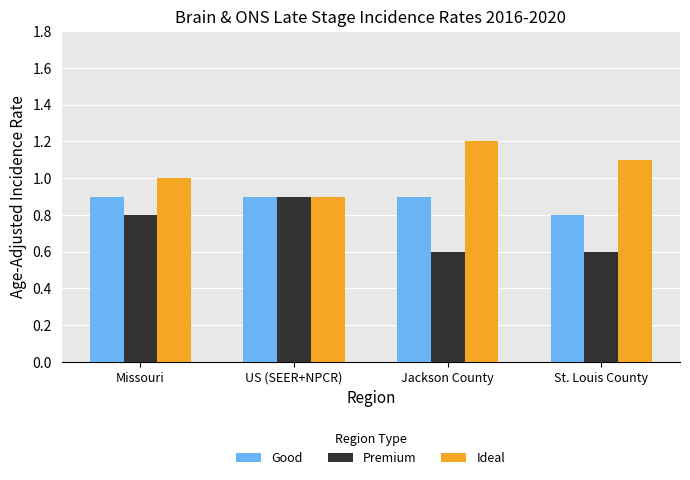

Rank the series at Jackson County from lowest to highest value.

Premium, Good, Ideal